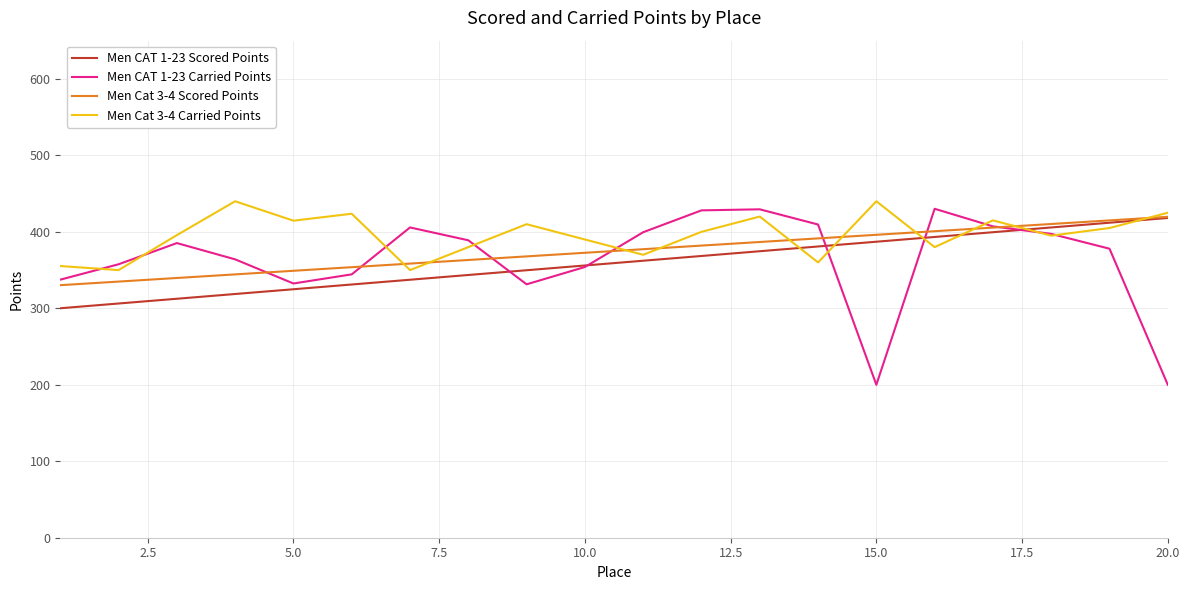

What is the maximum value shown in the chart?

440.0